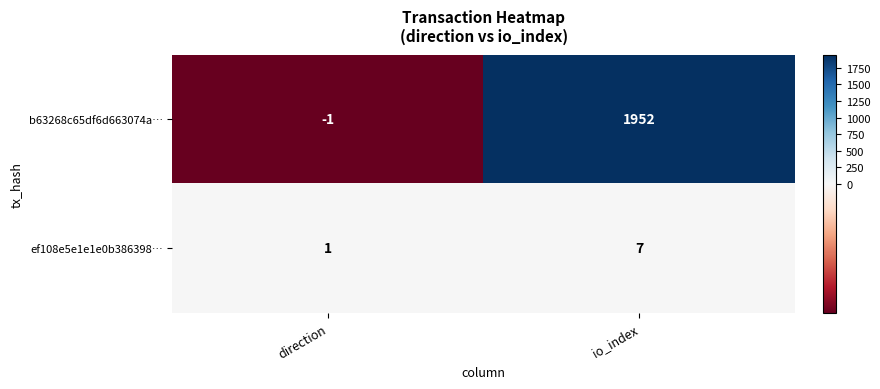

Which label corresponds to the largest value in the chart?

io_index